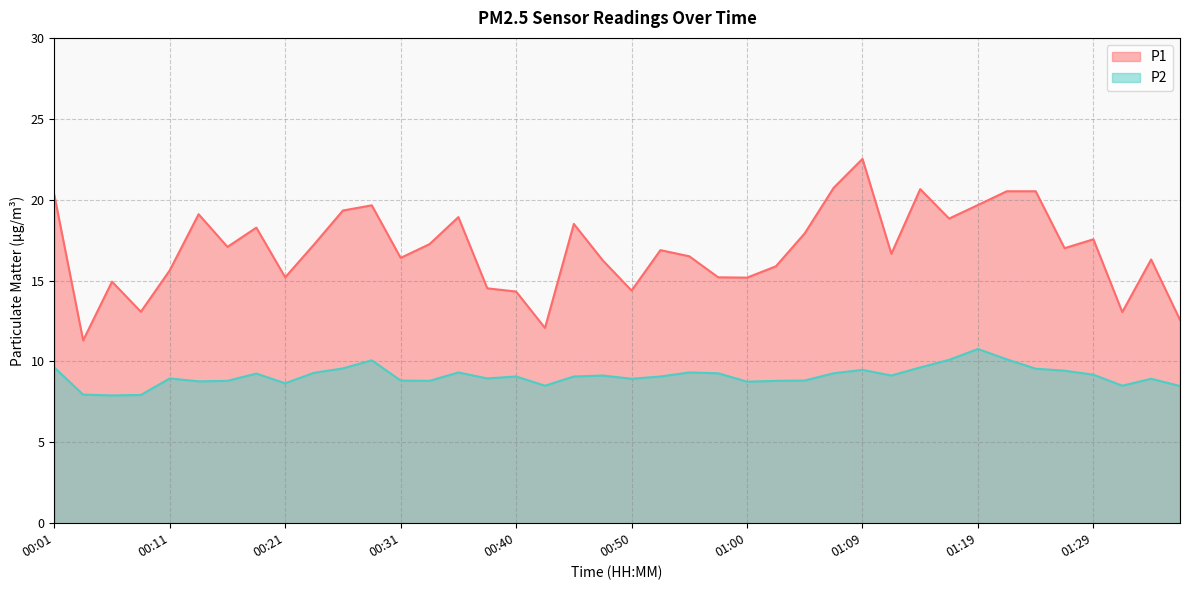

Where is P1 nearest to the value 16?

01:02